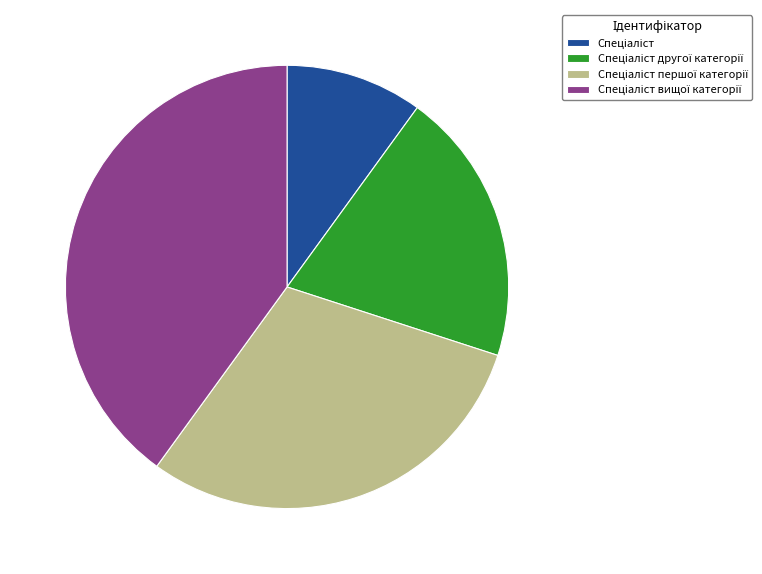

Is there a majority slice in this chart?

No